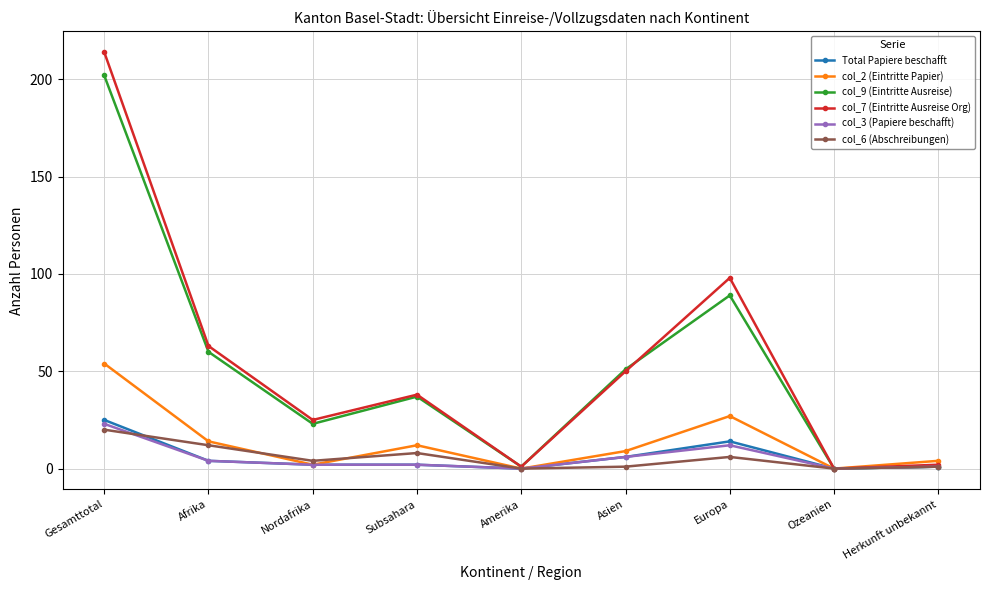

Where is the first local minimum for col_9 (Eintritte Ausreise)?

Nordafrika